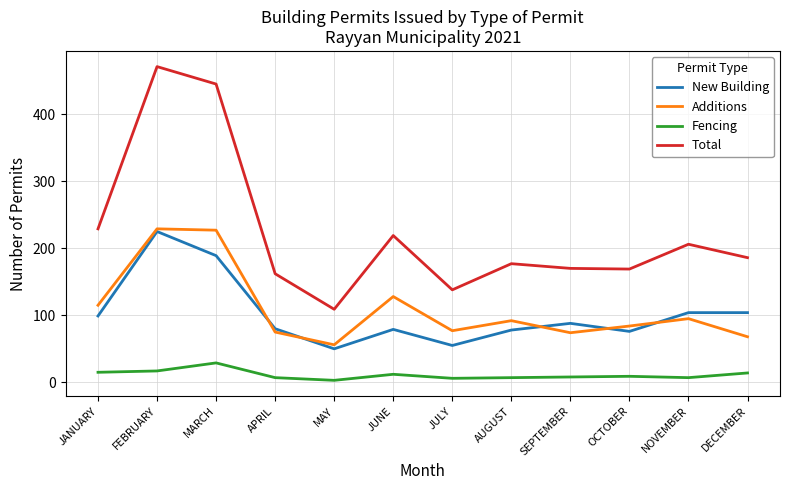

Which series has the largest total across all categories?

Total